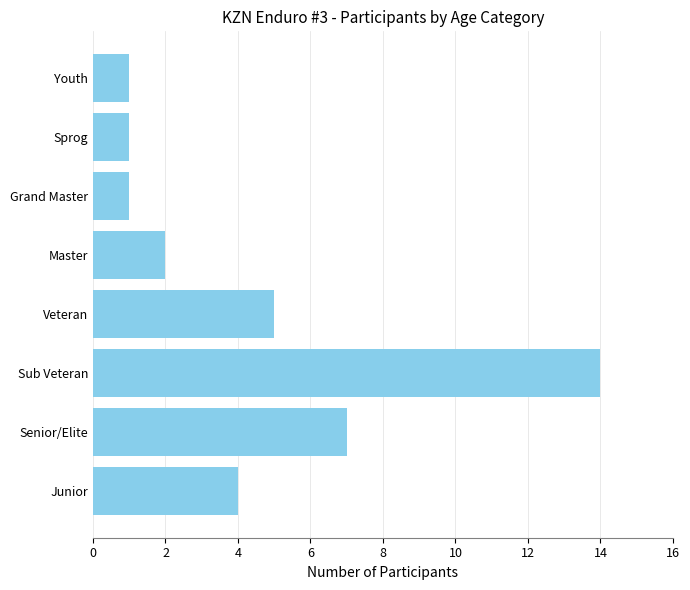

What is the greatest value displayed?

14